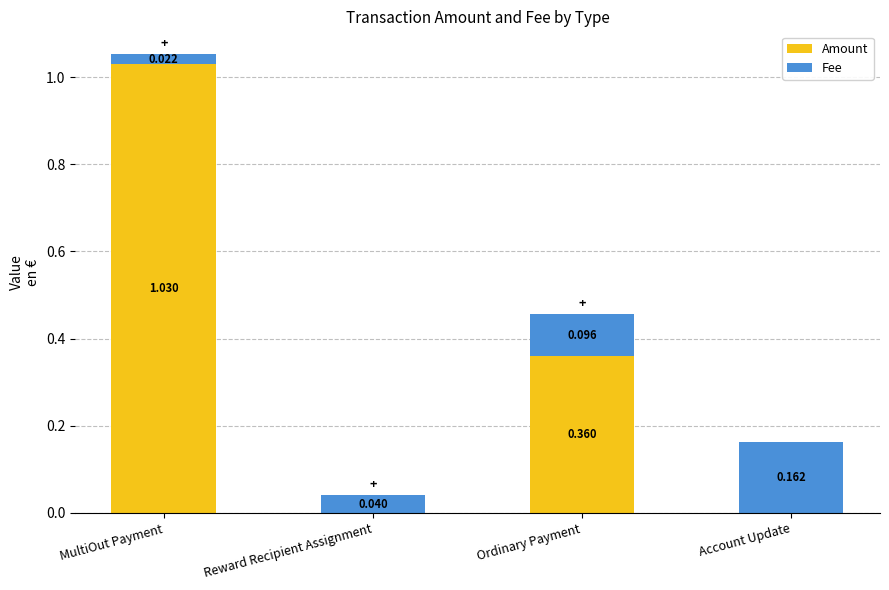

At which category is the sum across all series the highest?

MultiOut Payment